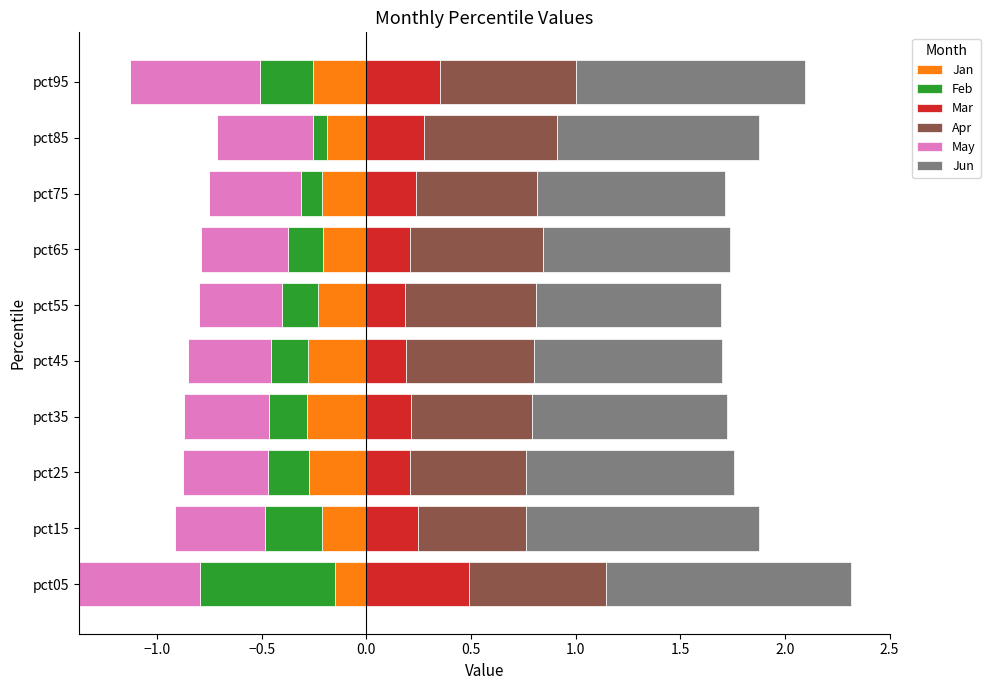

At which label does Mar reach its peak?

pct05